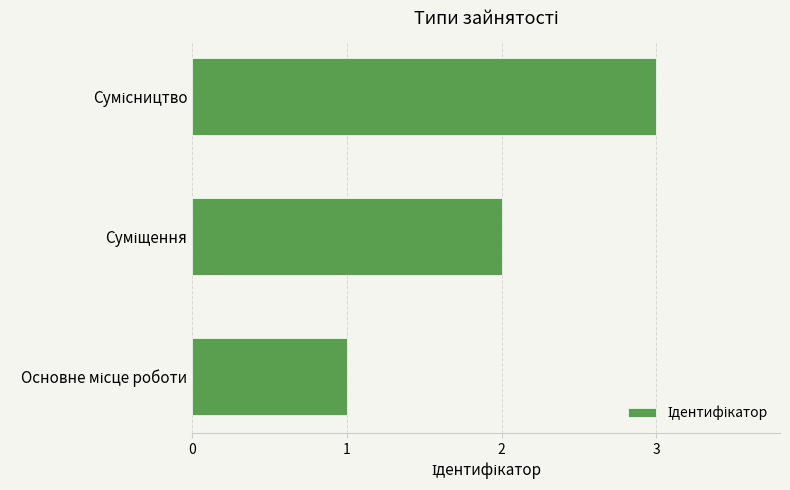

What is the maximum value shown in the chart?

3